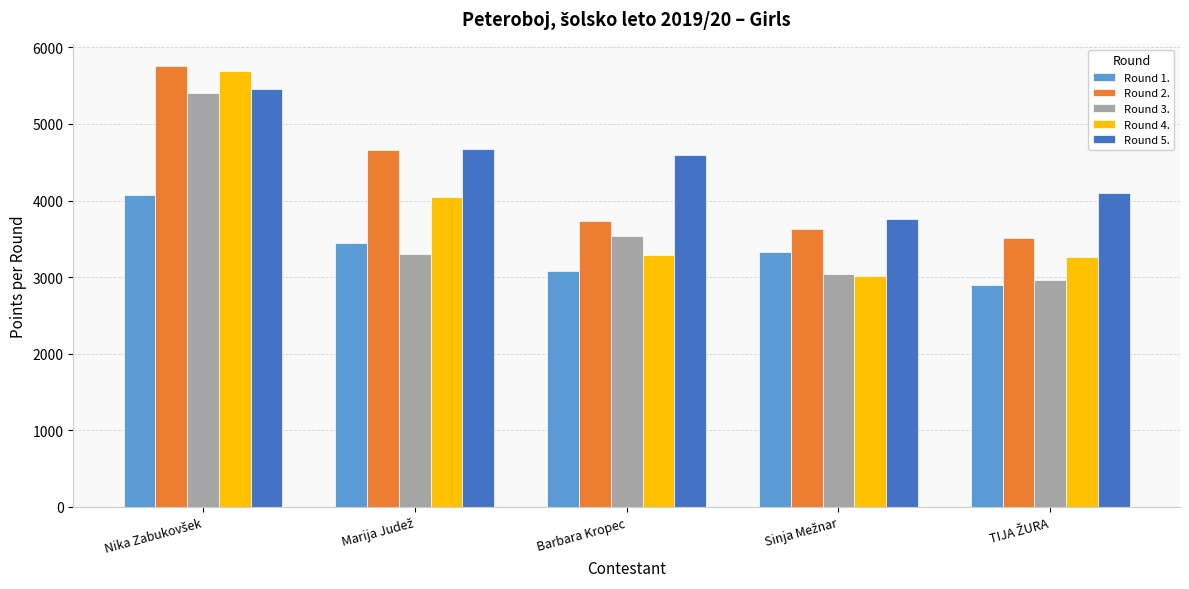

How many categories are shown in the chart?

5